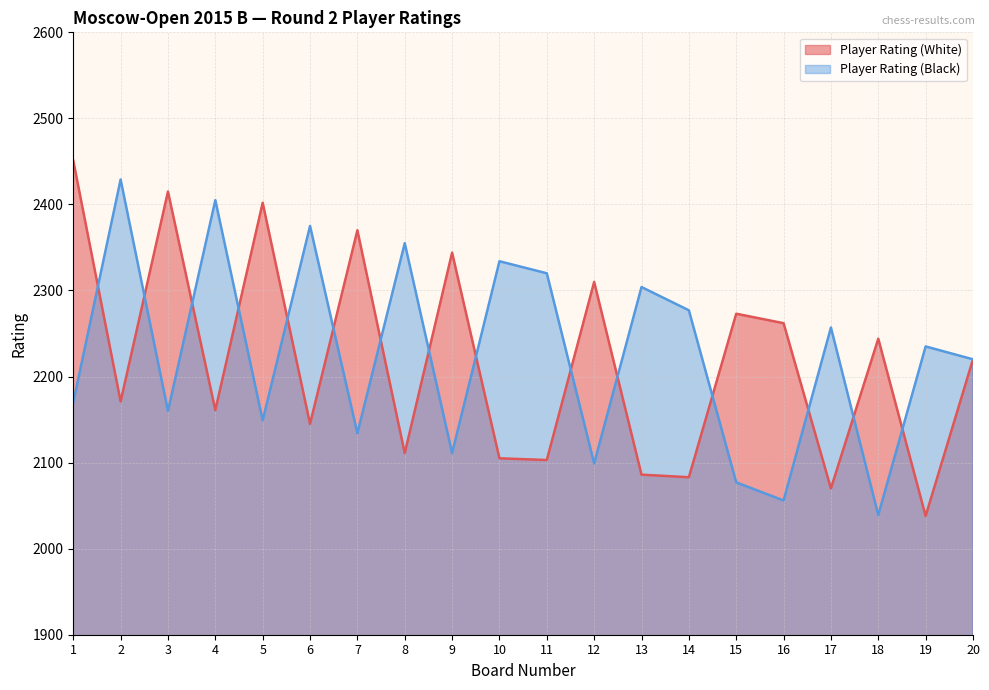

Rank the series by their average value, from highest to lowest.

Player Rating (Black), Player Rating (White)